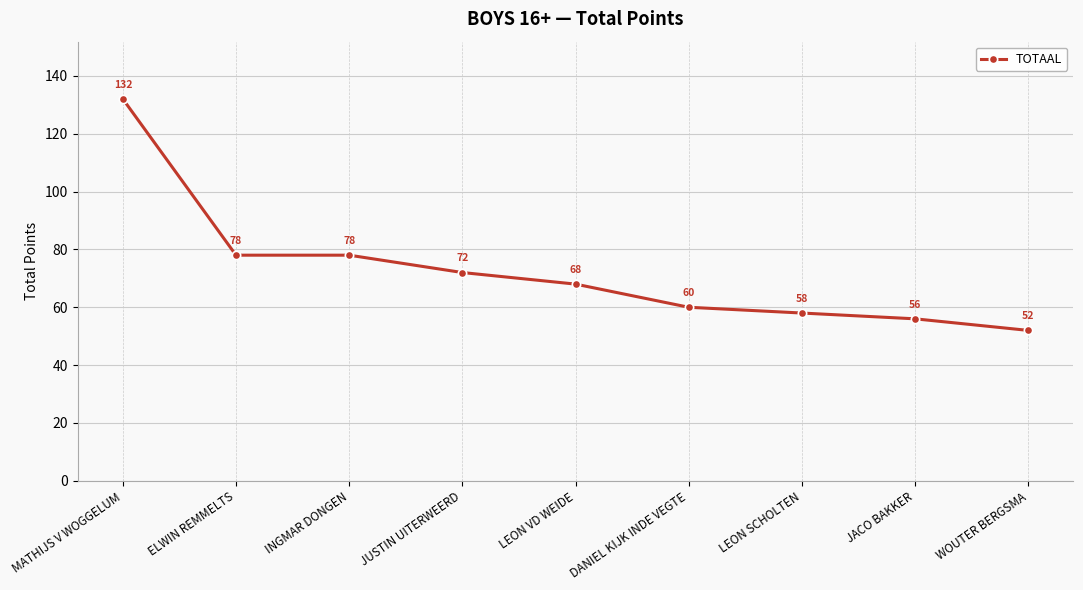

What is the sum of the values at INGMAR DONGEN and JUSTIN UITERWEERD?

150